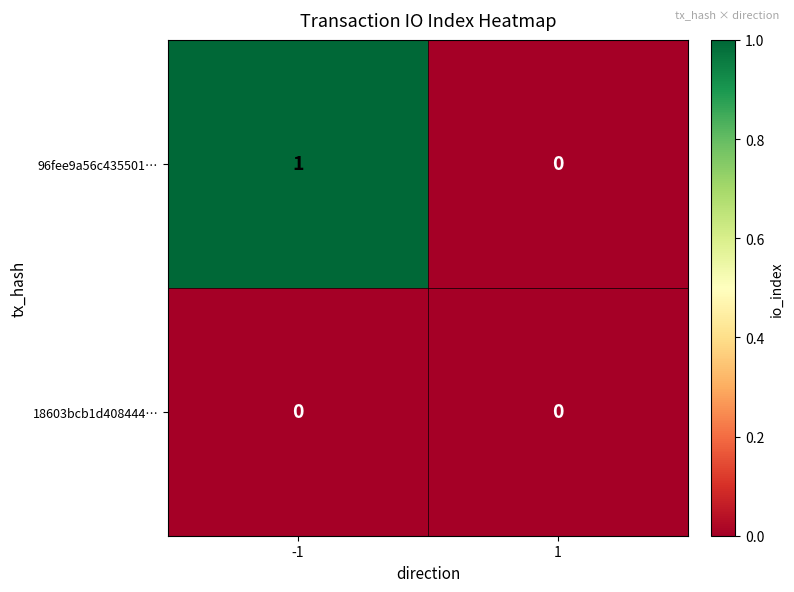

The 96fee9a56c435501… series shows 0 at 1. True or false?

True